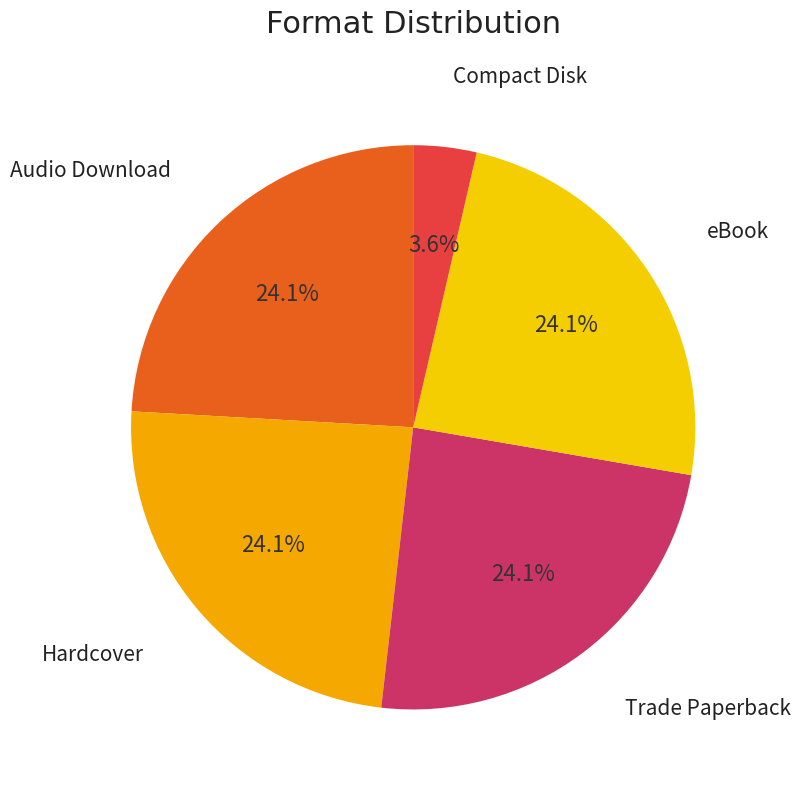

How many segments does this pie chart have?

5